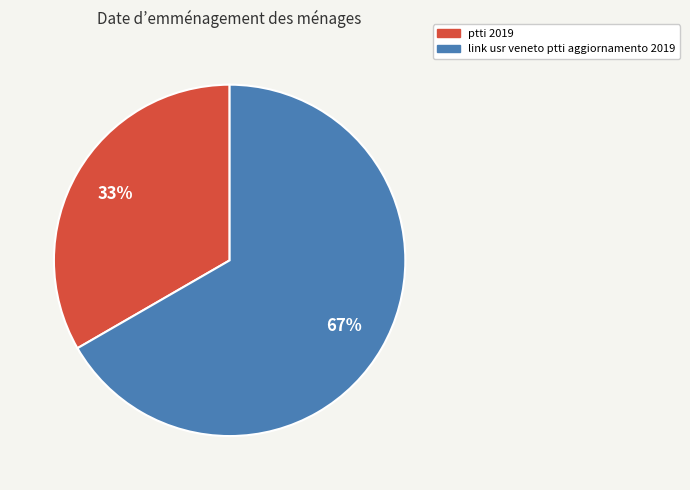

Approximately how many times larger is the value at ptti 2019 compared to link usr veneto ptti aggiornamento 2019?

0.5